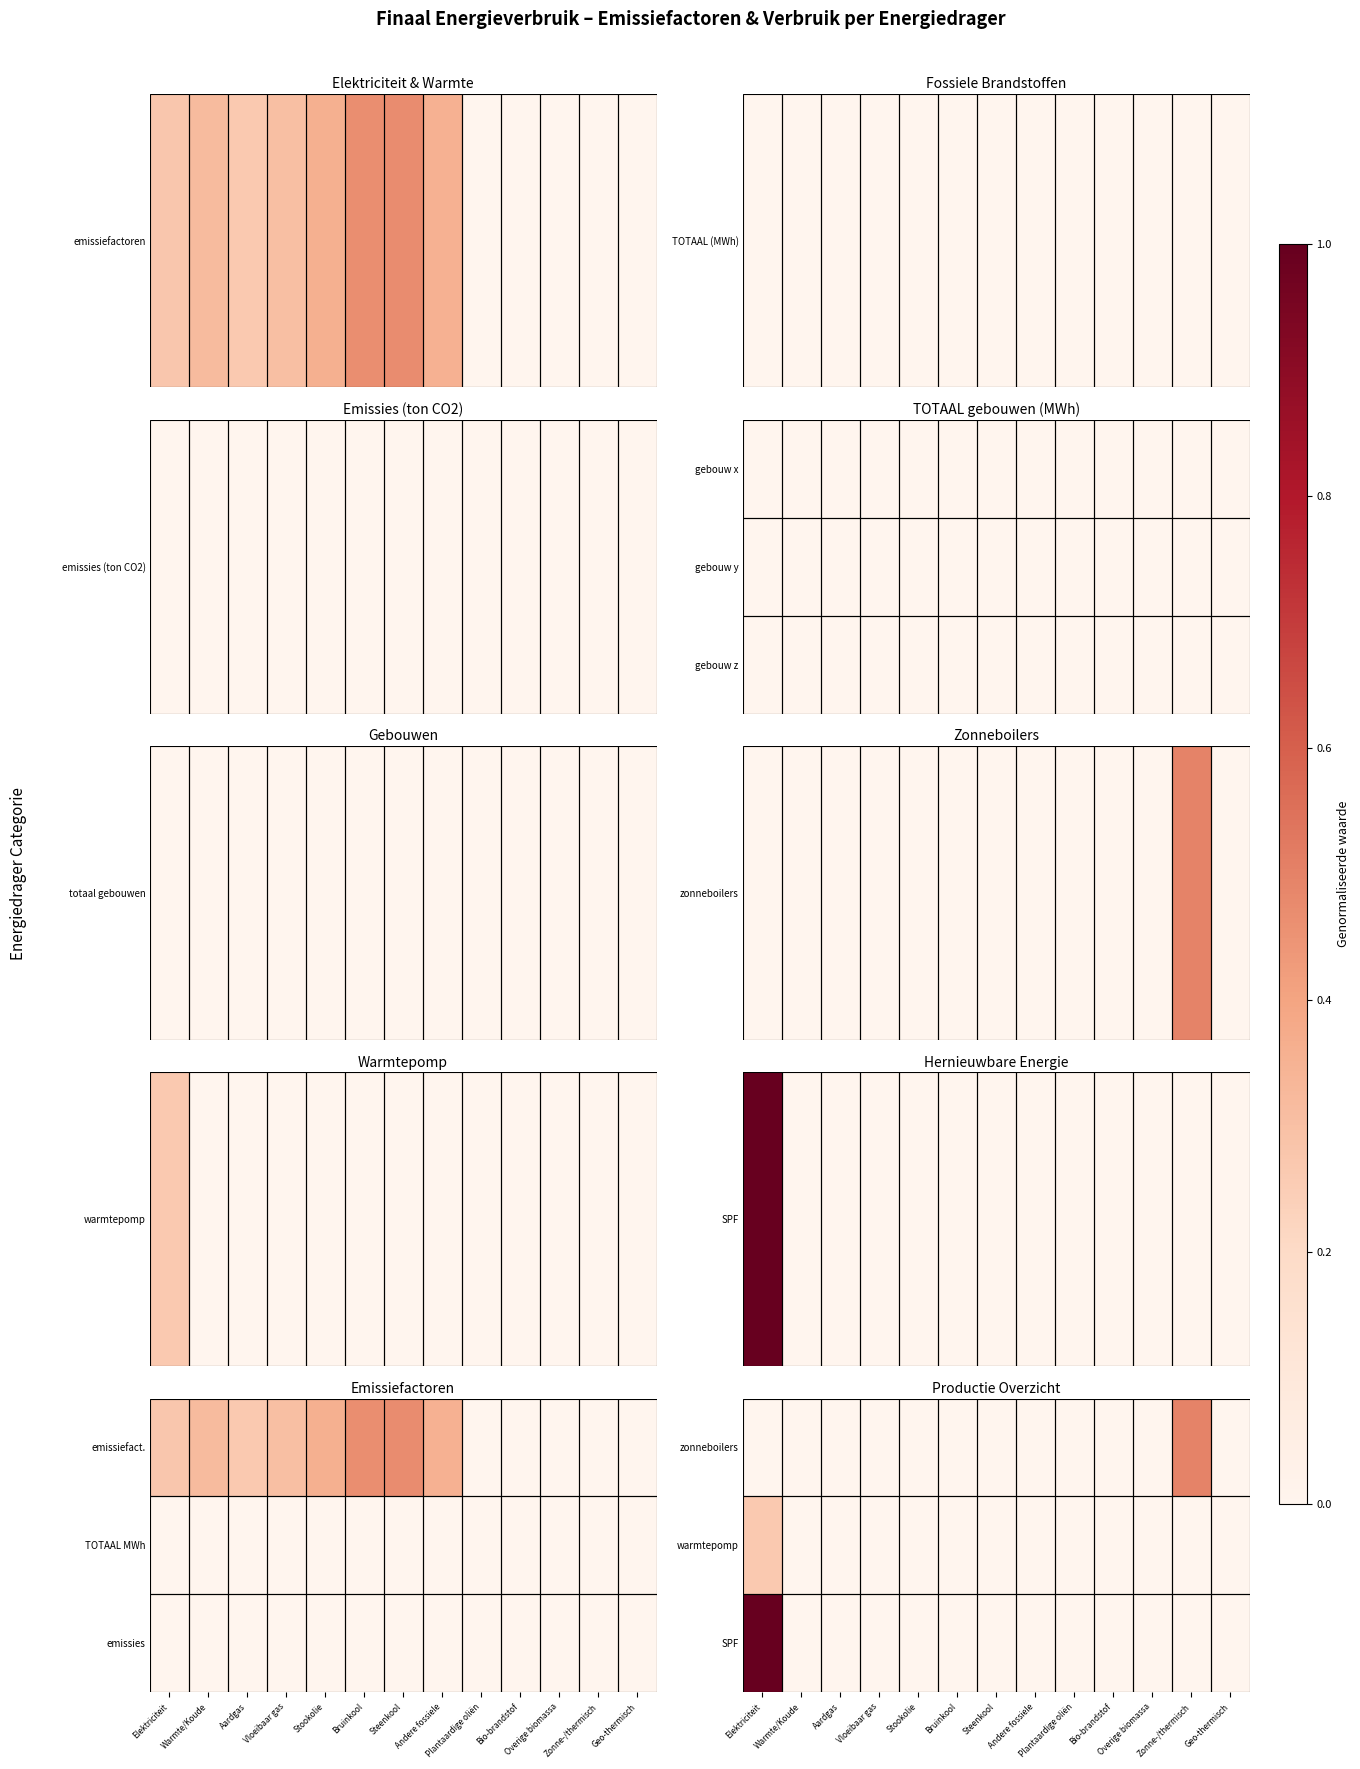

At which category is the sum across all series the highest?

Elektriciteit